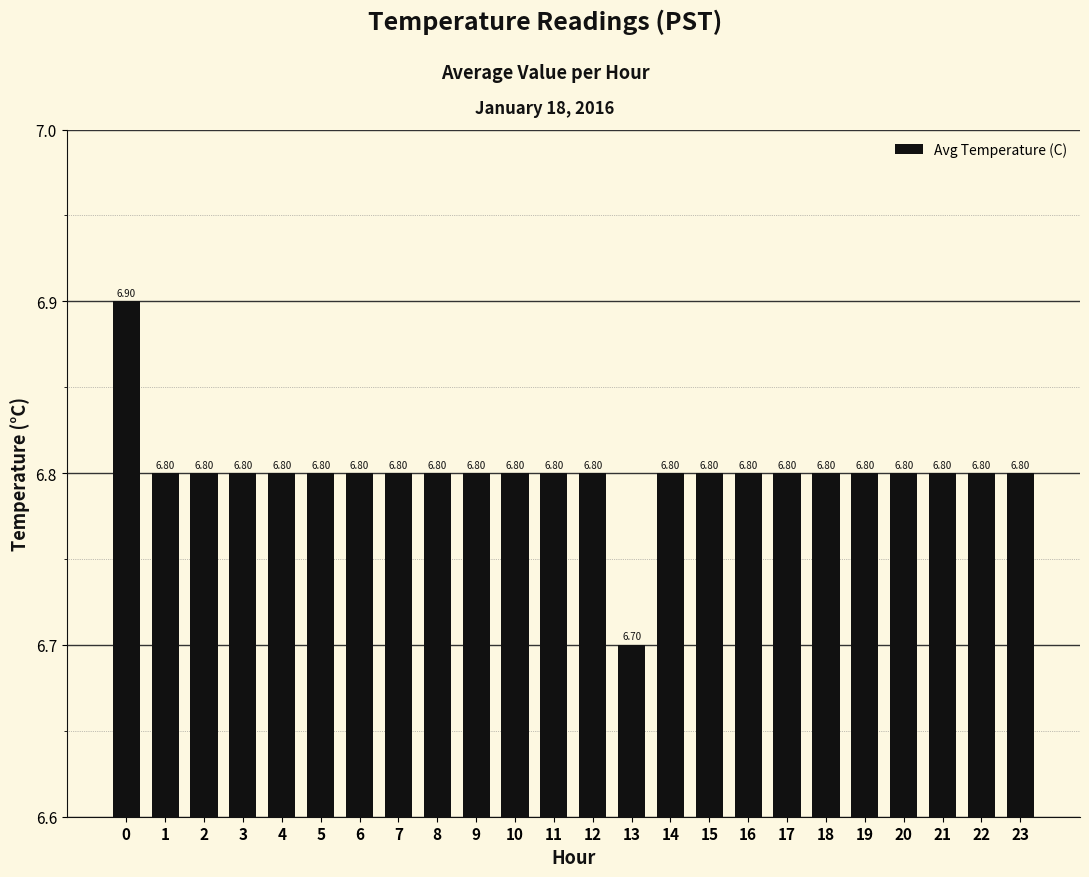

Is it true that the value at 1 is 6.8?

True